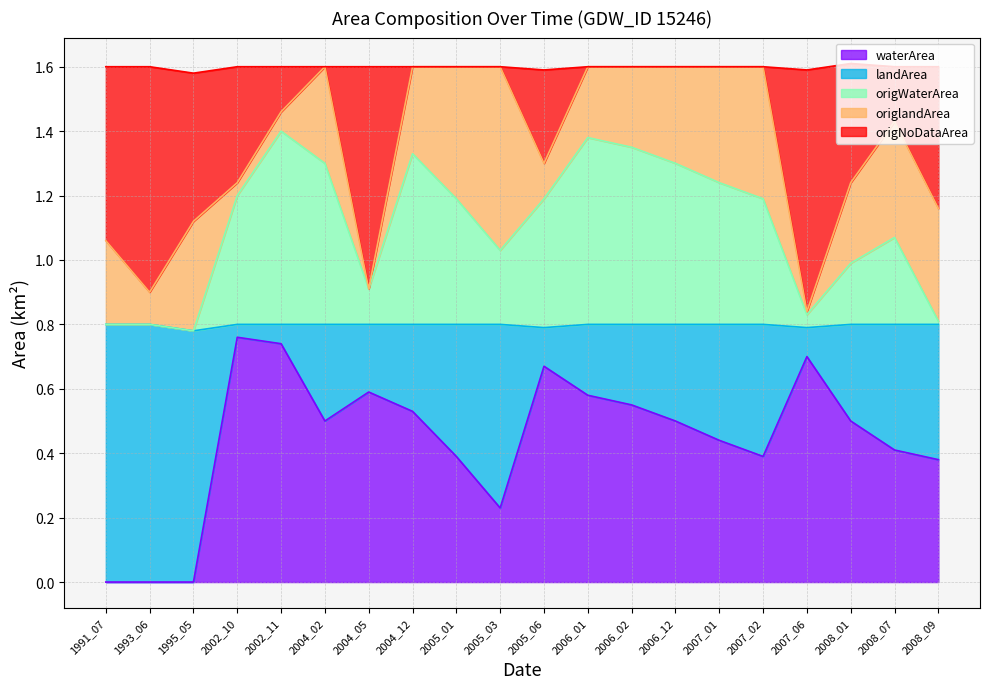

What is the difference between the maximum and minimum values in the waterArea series?

0.8